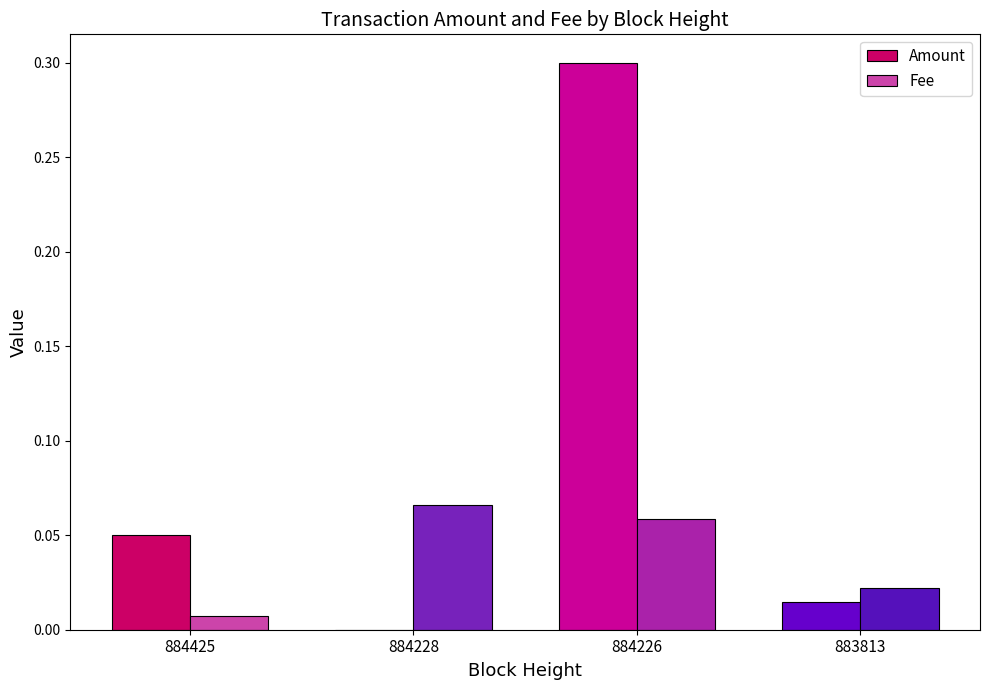

At which category does the chart reach its peak across all series?

884226